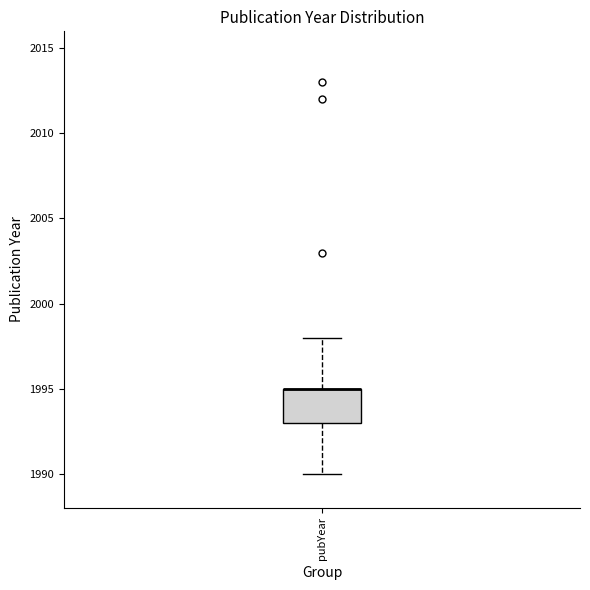

Transcribe this box plot: give where the median line is, the range the box spans, and where the two whiskers end, as read against the y-axis. The values are not printed on the chart, so give them approximately, as read against the axis.

median 1995 (drawn on the box's upper edge), box 1993 to 1995, whiskers 1990 to 1998